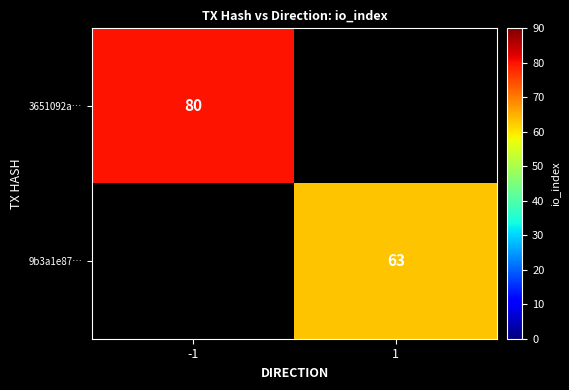

The value of 3651092a… at -1 is 41.7. True or false?

False